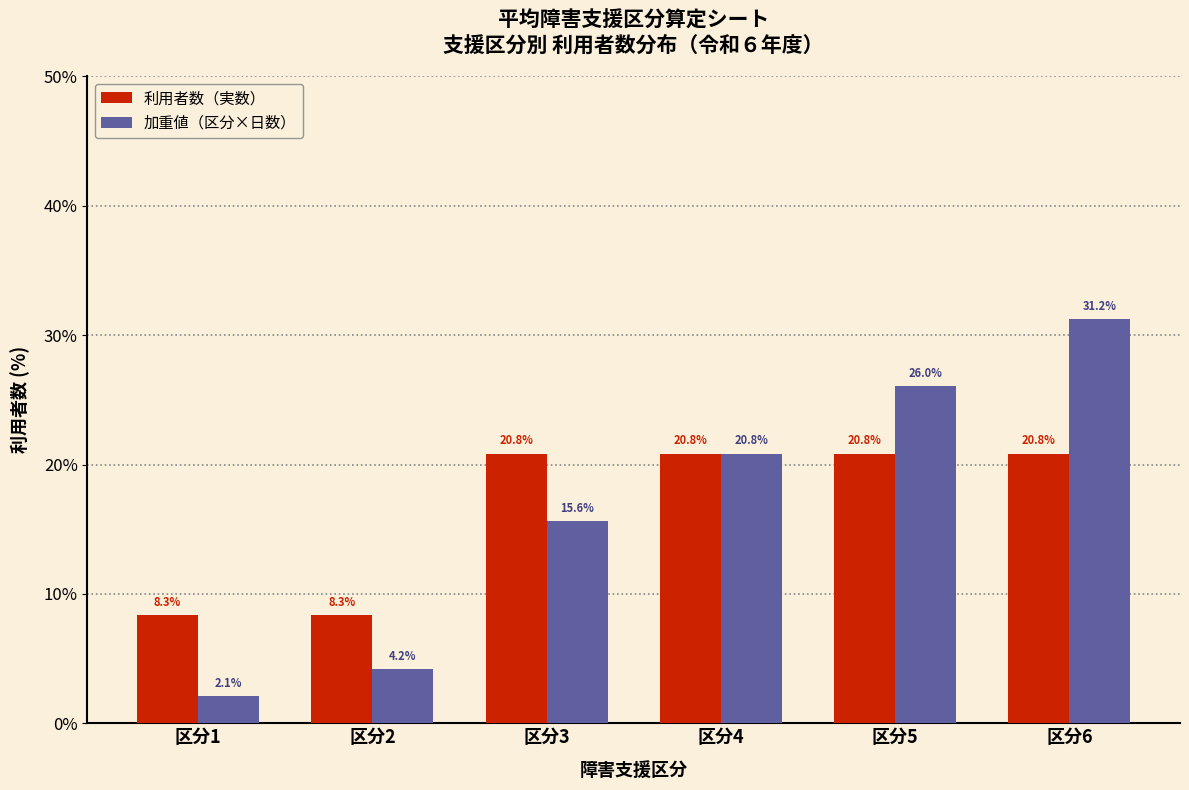

What is the spread (max minus min) of values at 区分3?

5.2